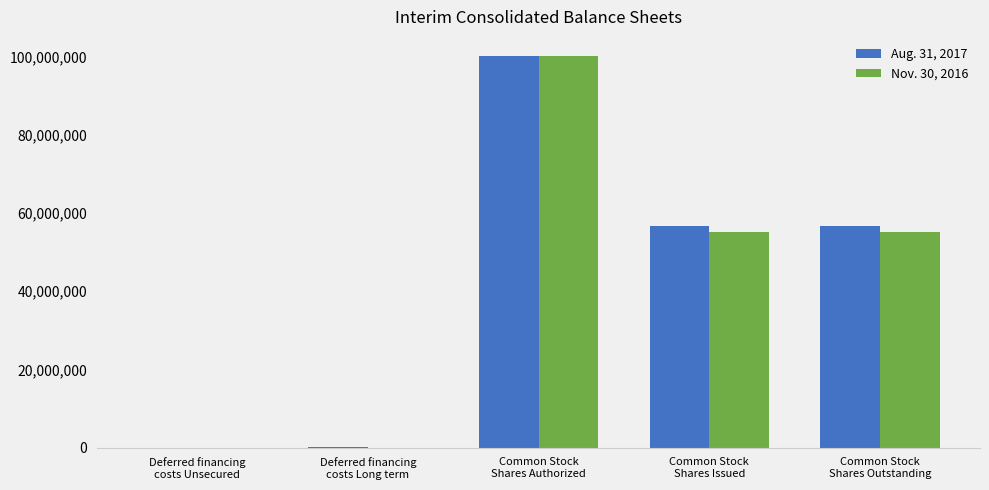

True or false: Nov. 30, 2016 has a value of 0 at Deferred financing
costs Long term.

True